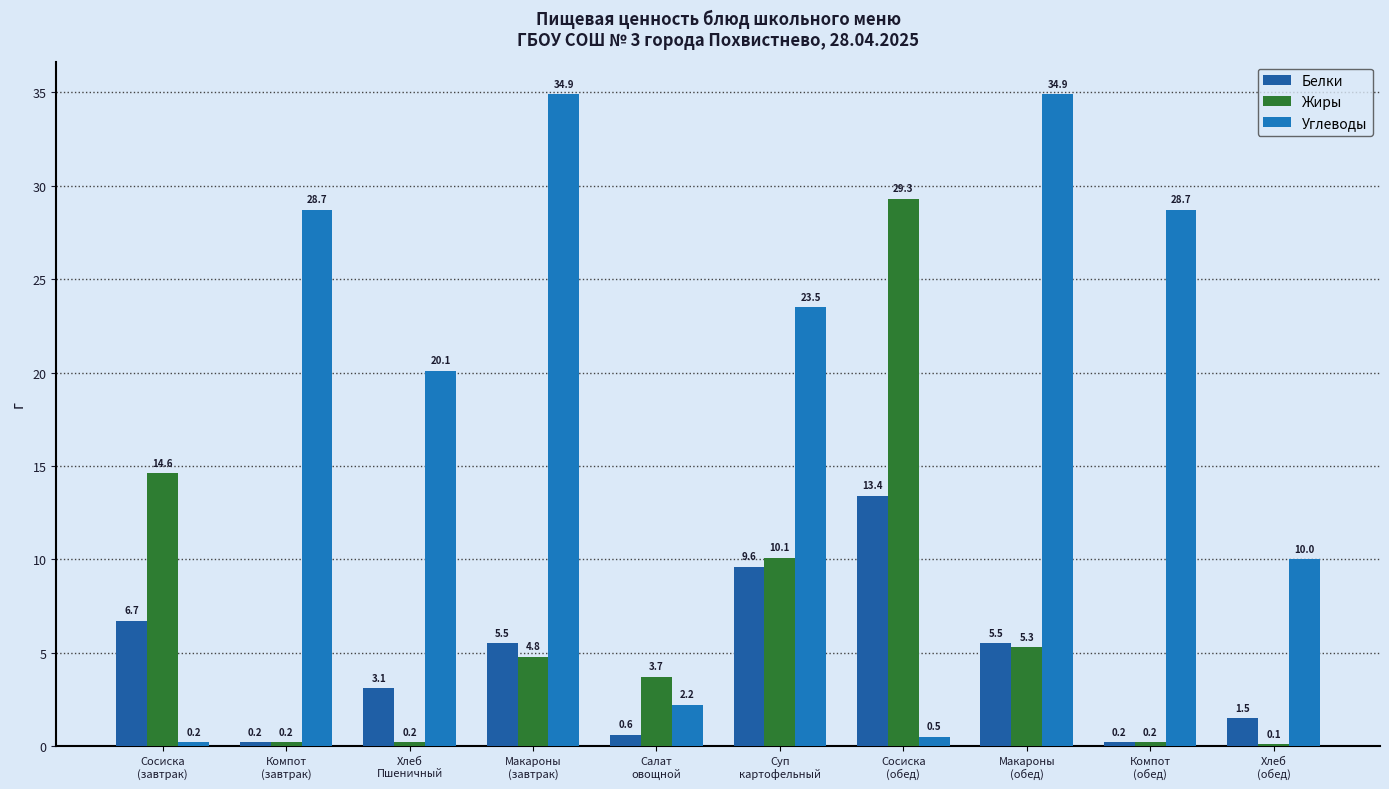

Reading left to right, extract all data points from this chart.

Белки: Сосиска
(завтрак)=6.7	Компот
(завтрак)=0.2	Хлеб
Пшеничный=3.1	Макароны
(завтрак)=5.5	Салат
овощной=0.6	Суп
картофельный=9.6	Сосиска
(обед)=13.4	Макароны
(обед)=5.5	Компот
(обед)=0.2	Хлеб
(обед)=1.5
Жиры: Сосиска
(завтрак)=14.6	Компот
(завтрак)=0.2	Хлеб
Пшеничный=0.2	Макароны
(завтрак)=4.8	Салат
овощной=3.7	Суп
картофельный=10.1	Сосиска
(обед)=29.3	Макароны
(обед)=5.3	Компот
(обед)=0.2	Хлеб
(обед)=0.1
Углеводы: Сосиска
(завтрак)=0.2	Компот
(завтрак)=28.7	Хлеб
Пшеничный=20.1	Макароны
(завтрак)=34.9	Салат
овощной=2.2	Суп
картофельный=23.5	Сосиска
(обед)=0.5	Макароны
(обед)=34.9	Компот
(обед)=28.7	Хлеб
(обед)=10.0